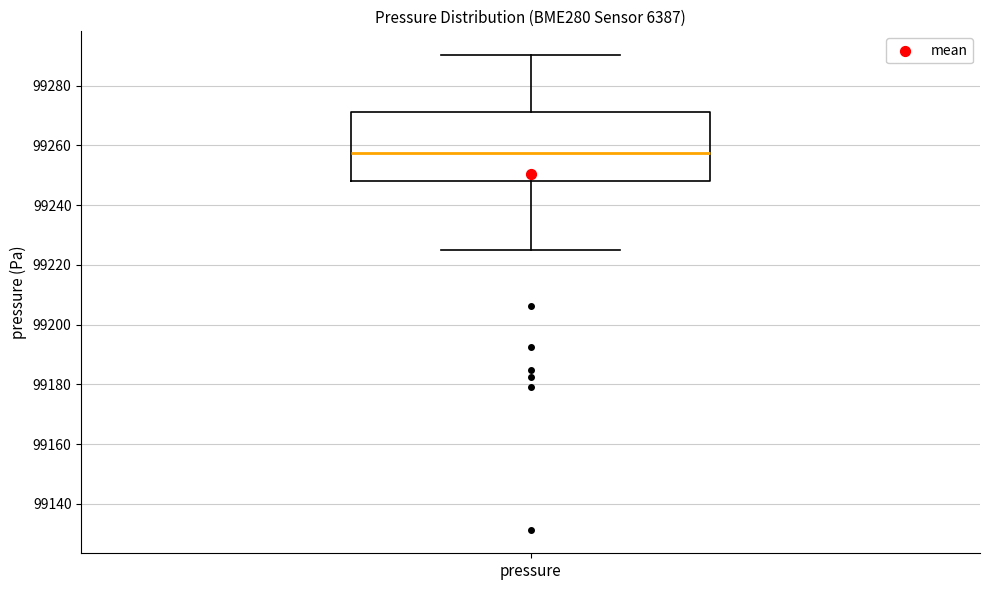

Where does the median line of the box for pressure sit on the y-axis? The values are not printed on the chart, so give them approximately, as read against the axis.

99258